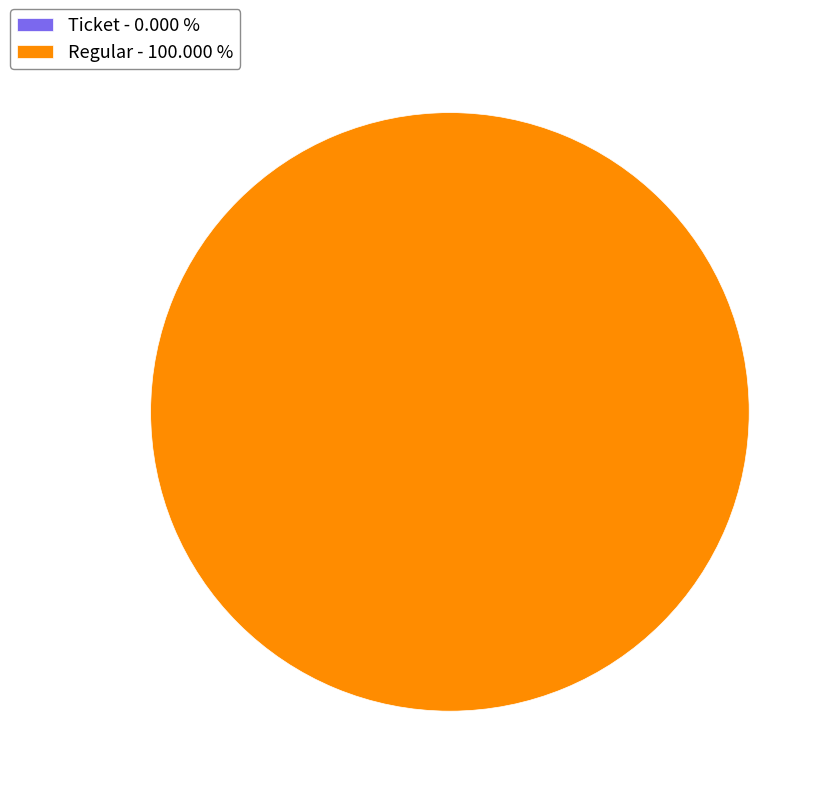

To the nearest percent, what is the average slice percentage?

50%